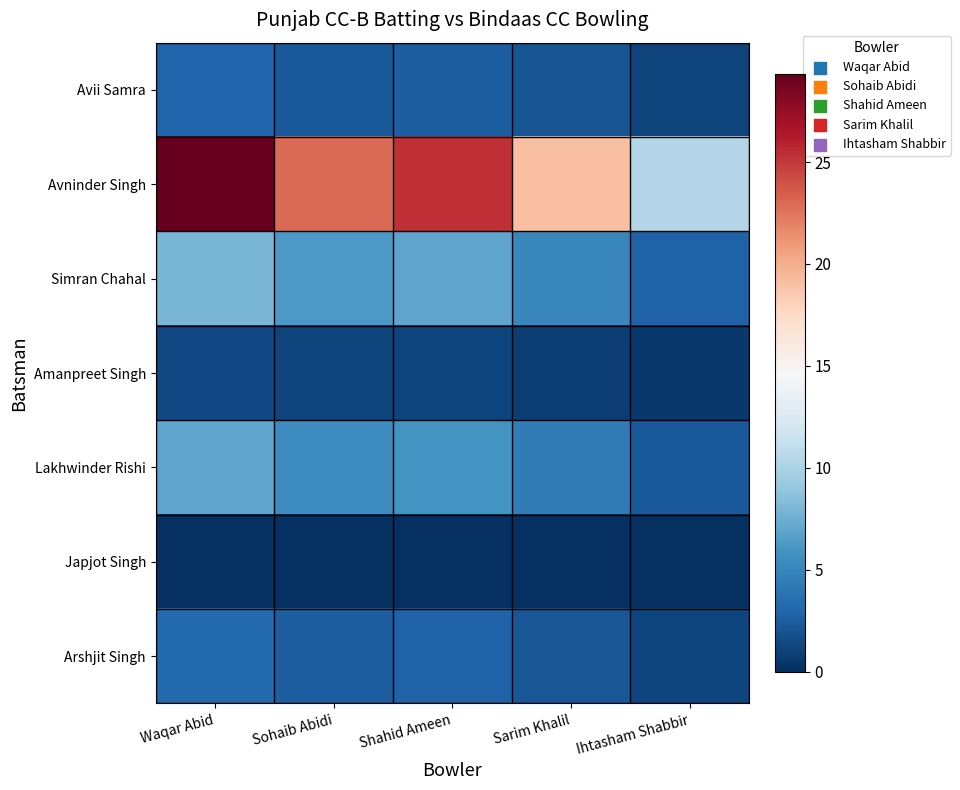

What is the total value across all series at Shahid Ameen?

44.7